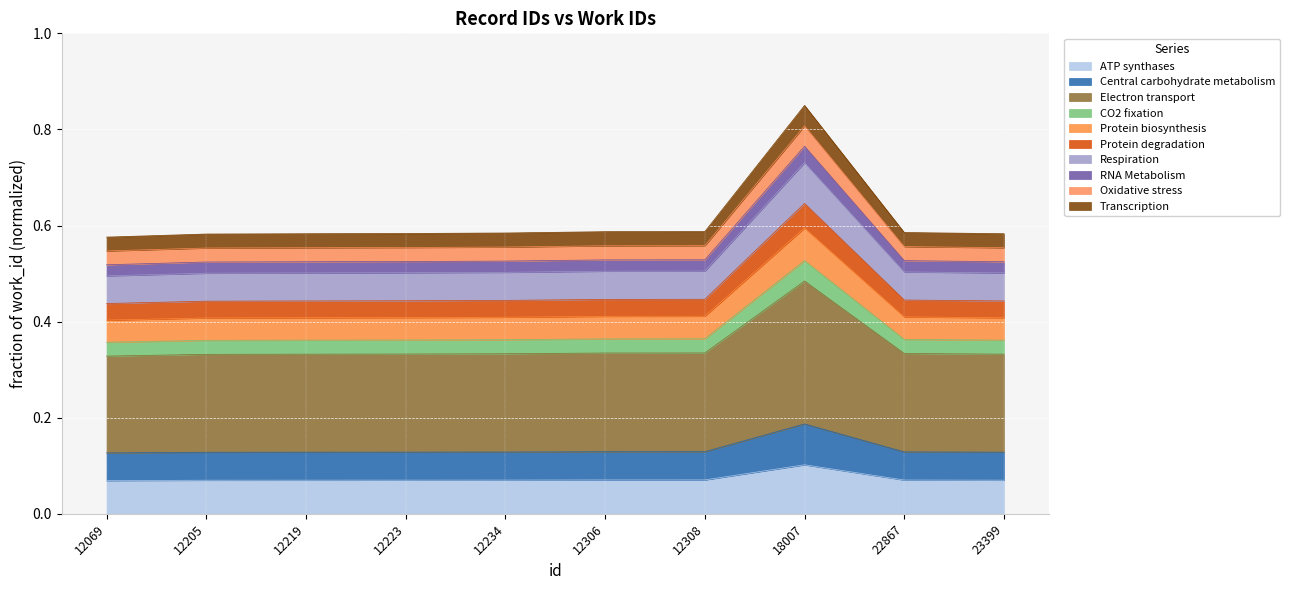

True or false: there are more than 2 points higher than both neighbors.

False